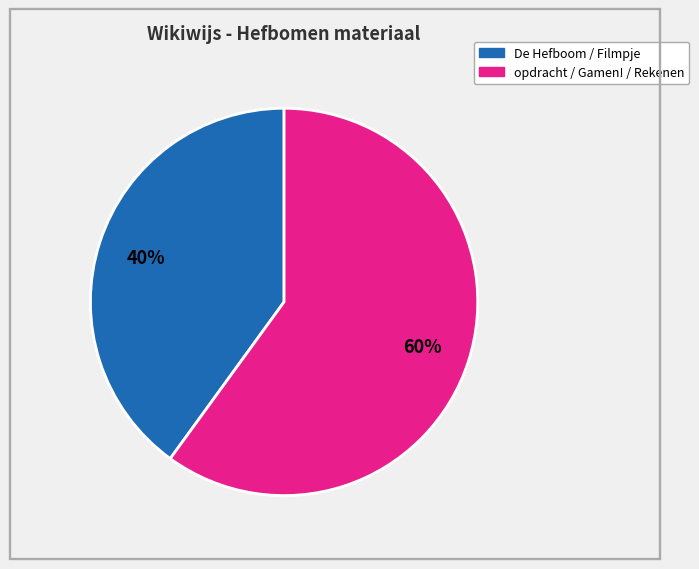

To the nearest percent, what is the difference between the largest and smallest slice percentages?

20%